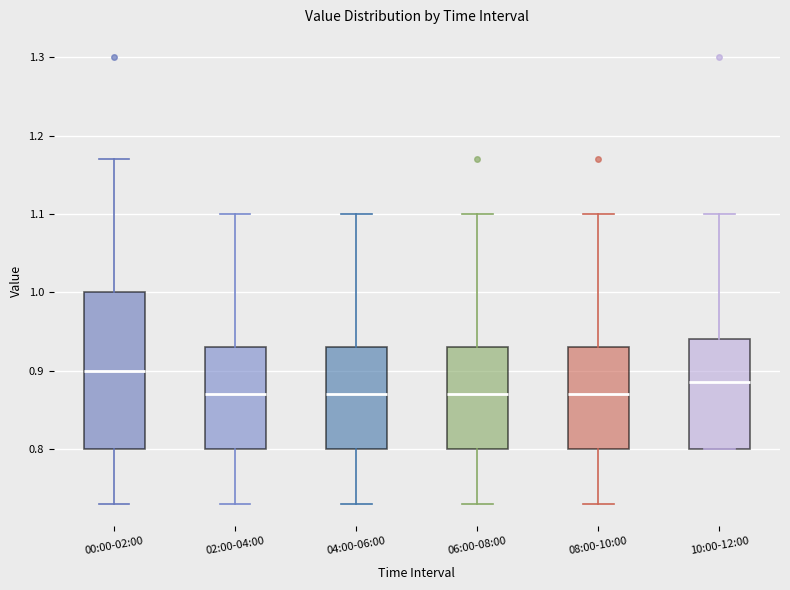

Where is the lower edge of the box for 10:00-12:00 on the y-axis? The values are not printed on the chart, so give them approximately, as read against the axis.

0.80